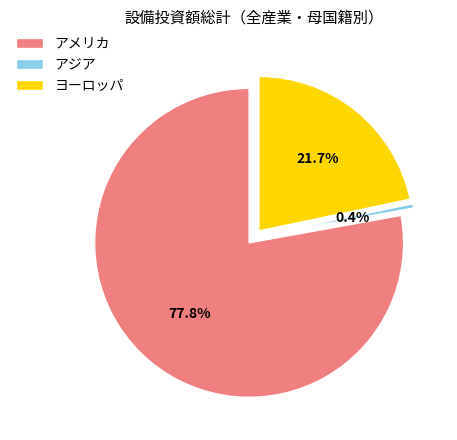

What portion of the pie excludes ヨーロッパ?

78.3%